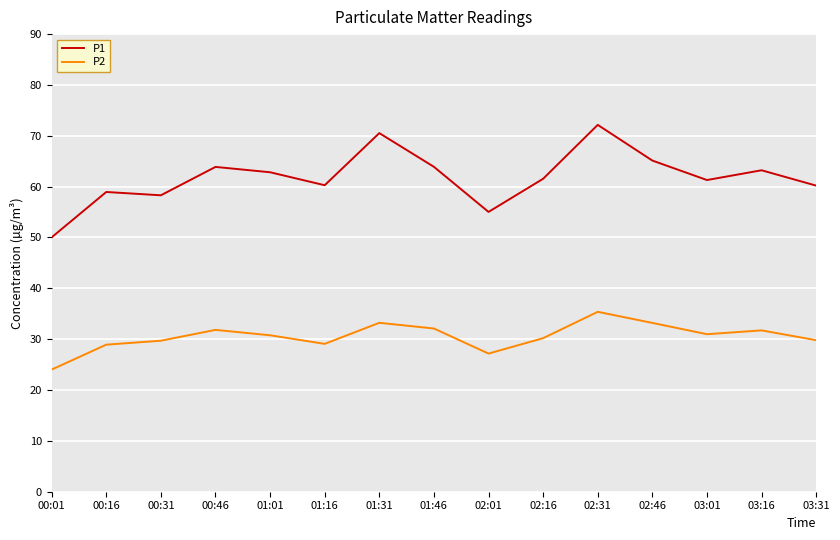

What is the difference between the P2 values at 02:46 and 01:16?

4.1